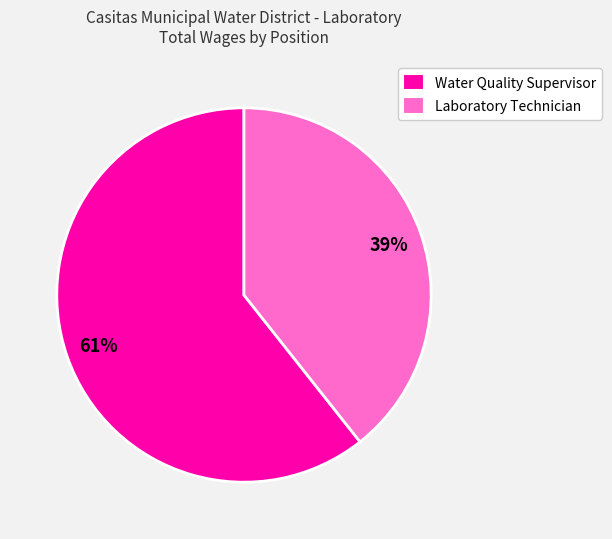

What is the smallest slice in the pie chart?

Laboratory Technician